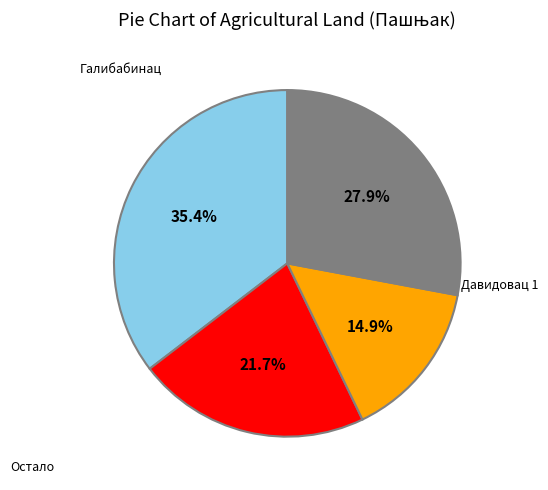

Count the number of slices in the pie.

4